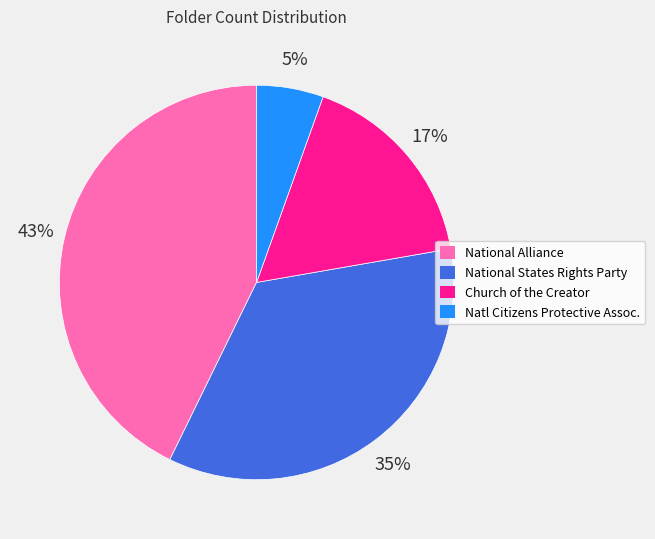

Count the number of slices in the pie.

4